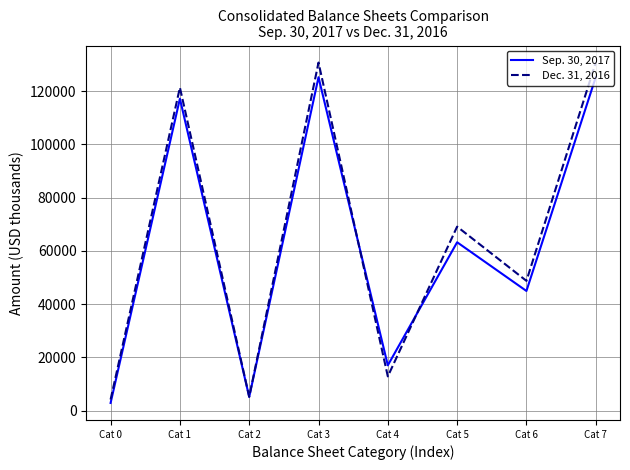

Does the chart display data point markers on the line(s)?

No